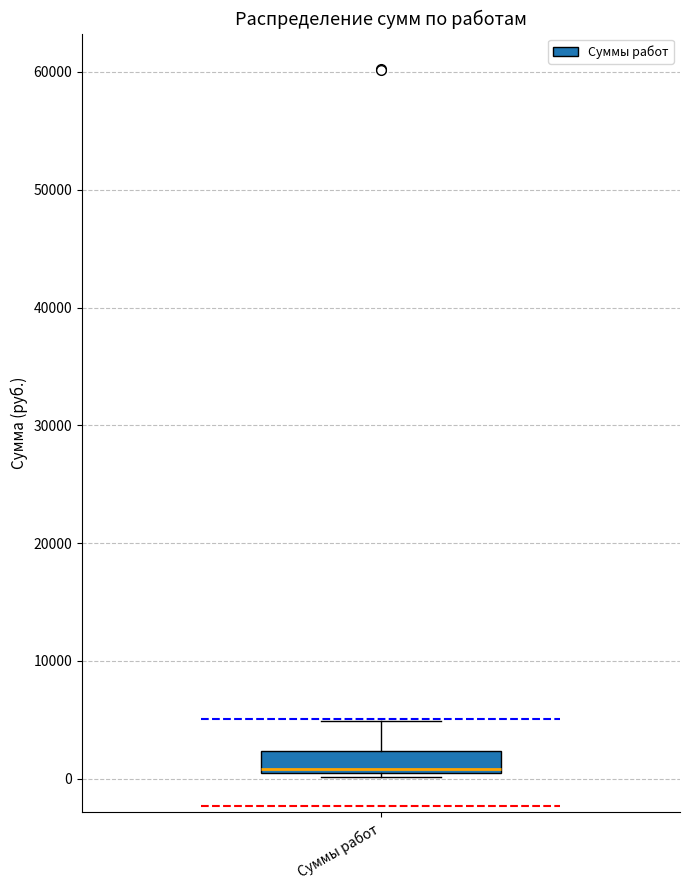

Where is the lower edge of the box for Суммы работ on the y-axis? The values are not printed on the chart, so give them approximately, as read against the axis.

0